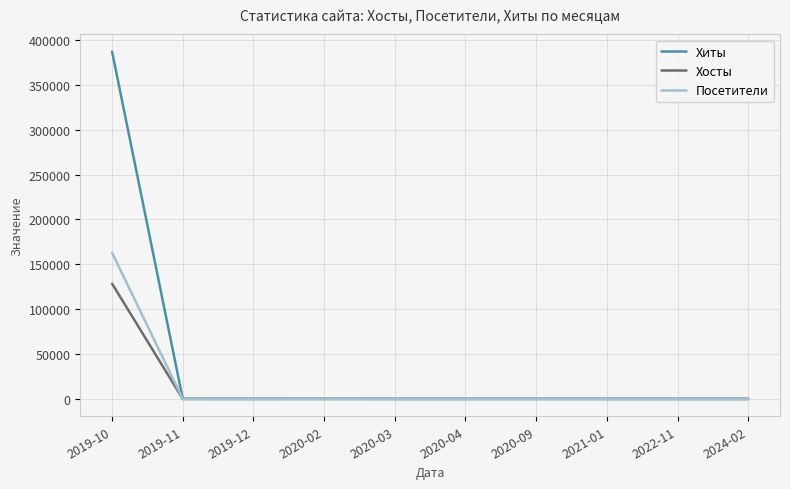

The value of Хосты at 2019-11 is 15. True or false?

True